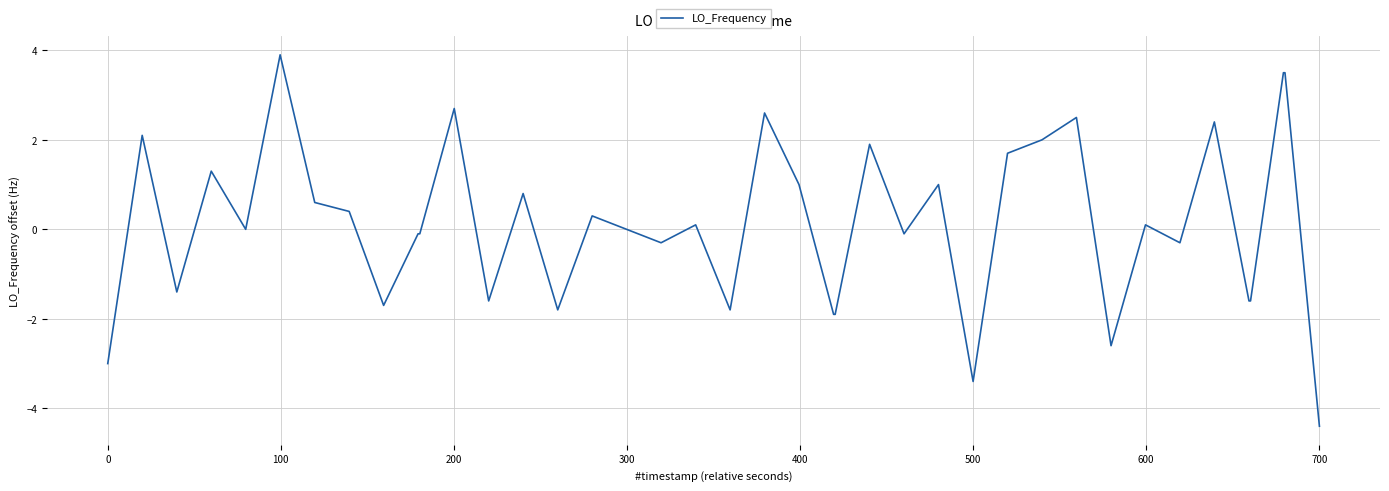

What is the difference between the maximum and minimum values?

8.3